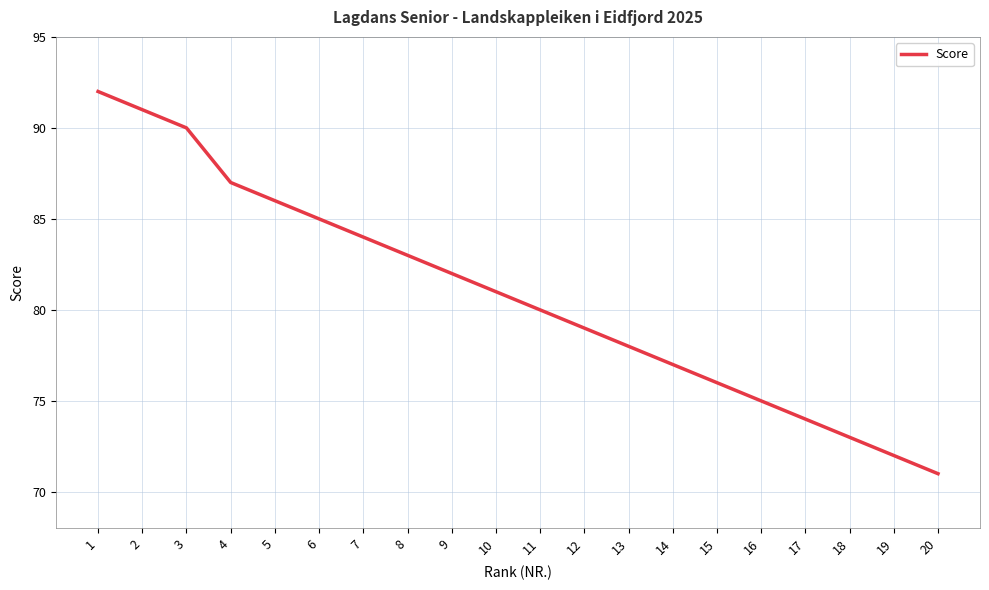

At which label does the data first exceed 81?

1